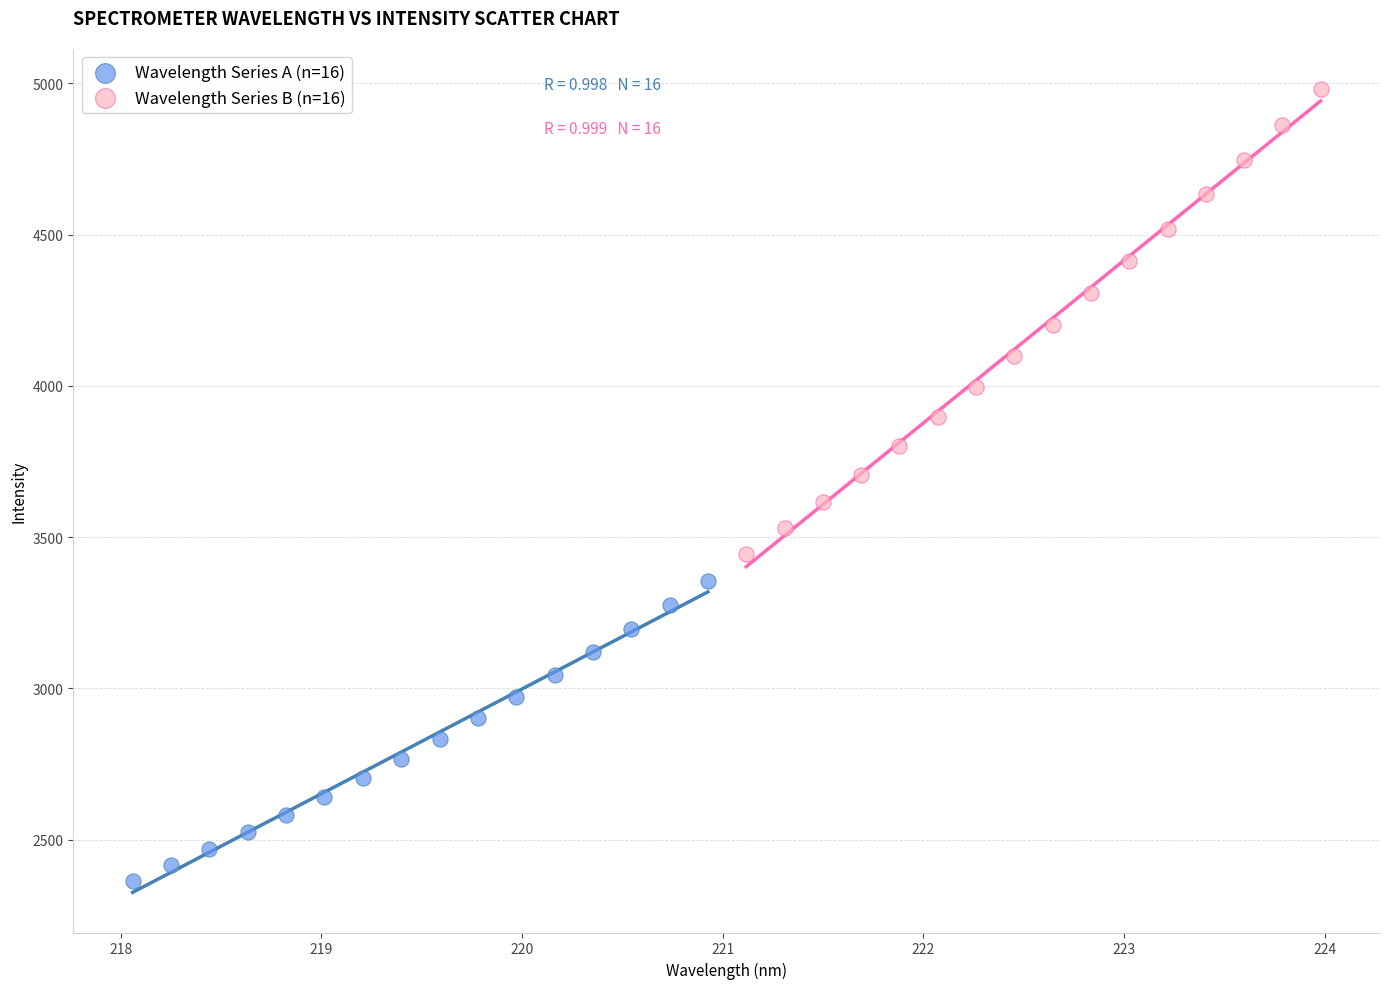

Which series has the largest Y range (max minus min)?

Wavelength Series B (n=16)